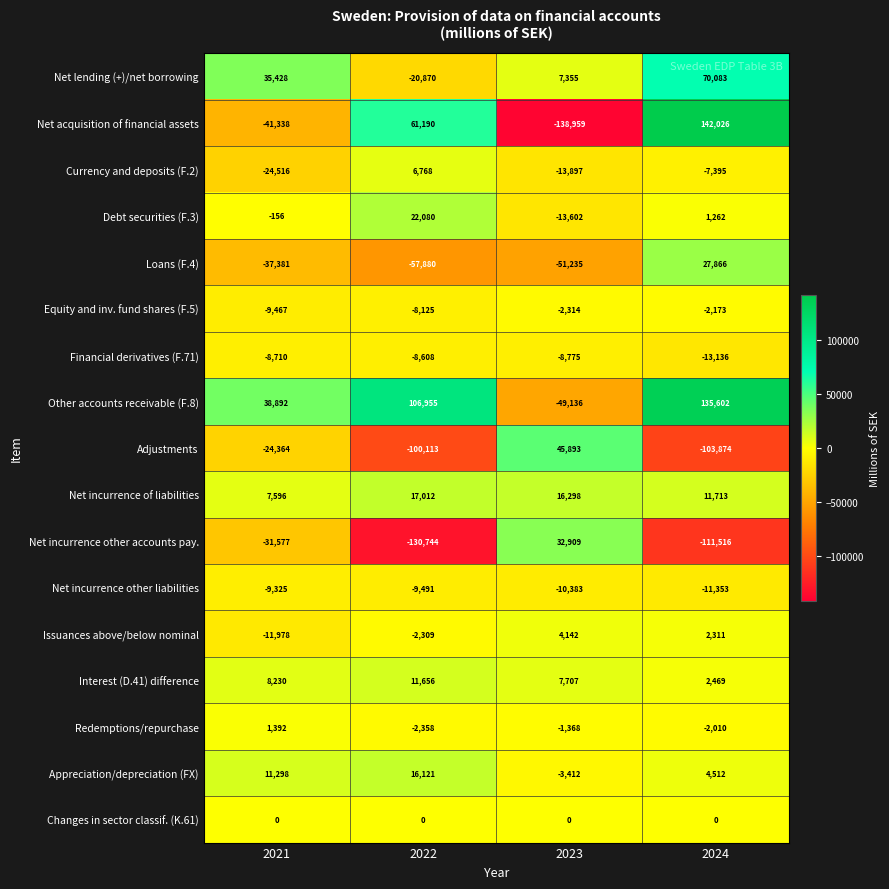

The Equity and inv. fund shares (F.5) series shows -3801 at 2021. True or false?

False